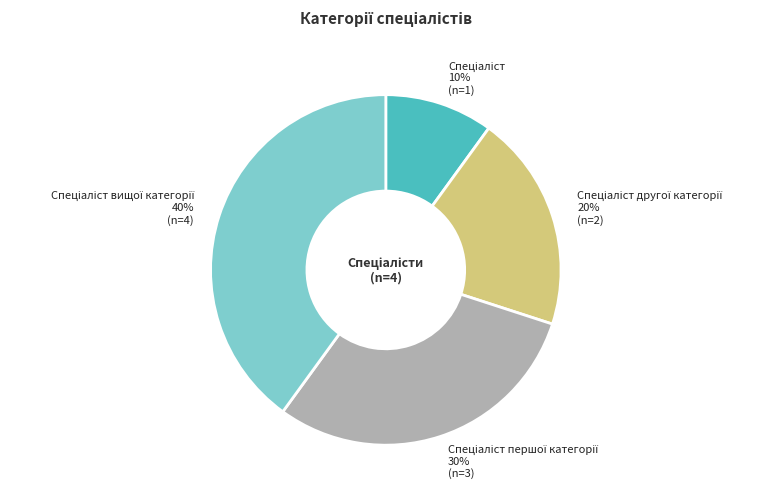

Is there any slice that represents more than half of the pie?

No